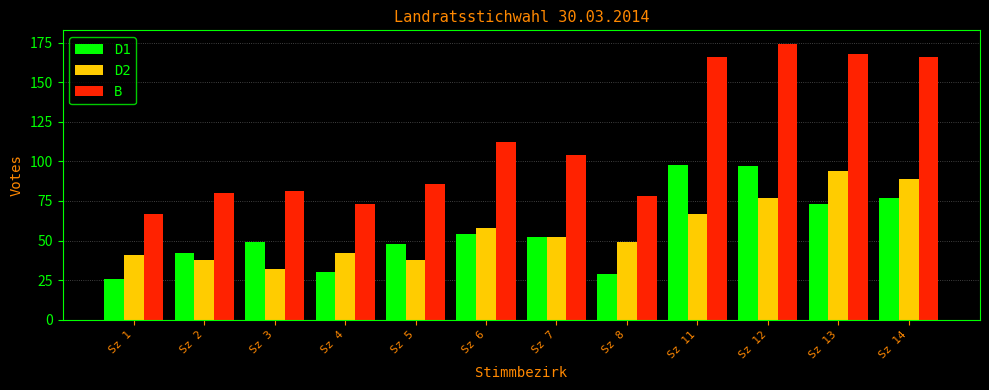

At how many categories does at least one series exceed 49?

12